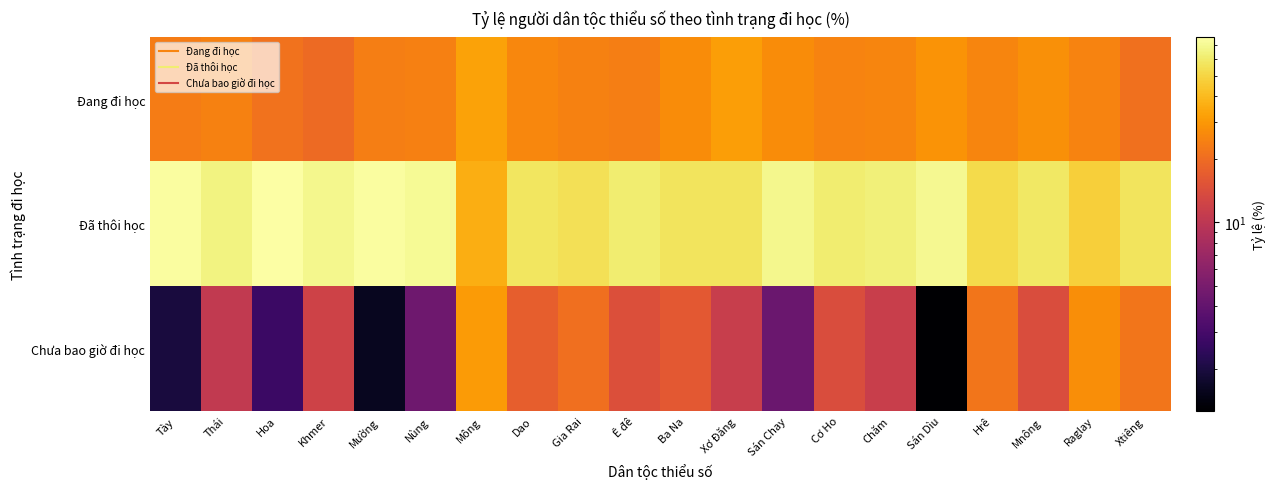

Reading left to right, transcribe all the data shown in this chart.

Đang đi học: Tày=23.4	Thái=24.5	Hoa=21.2	Khmer=19.6	Mường=23.8	Nùng=24.2	Mông=32.8	Dao=25.7	Gia Rai=24.5	Ê đê=23.9	Ba Na=27.0	Xơ Đăng=31.9	Sán Chay=26.9	Cơ Ho=25.1	Chăm=25.2	Sán Dìu=29.0	Hrê=25.4	Mnông=28.0	Raglay=25.0	Xtiêng=21.1
Đã thôi học: Tày=74.6	Thái=65.0	Hoa=76.0	Khmer=68.4	Mường=74.6	Nùng=71.2	Mông=36.4	Dao=57.1	Gia Rai=54.8	Ê đê=61.7	Ba Na=56.7	Xơ Đăng=56.8	Sán Chay=68.8	Cơ Ho=60.9	Chăm=63.4	Sán Dìu=69.7	Hrê=52.6	Mnông=58.0	Raglay=47.5	Xtiêng=56.8
Chưa bao giờ đi học: Tày=2.0	Thái=10.6	Hoa=2.7	Khmer=12.1	Mường=1.6	Nùng=4.6	Mông=30.8	Dao=17.3	Gia Rai=20.7	Ê đê=14.5	Ba Na=16.3	Xơ Đăng=11.3	Sán Chay=4.3	Cơ Ho=14.0	Chăm=11.4	Sán Dìu=1.3	Hrê=22.1	Mnông=14.0	Raglay=27.4	Xtiêng=22.0